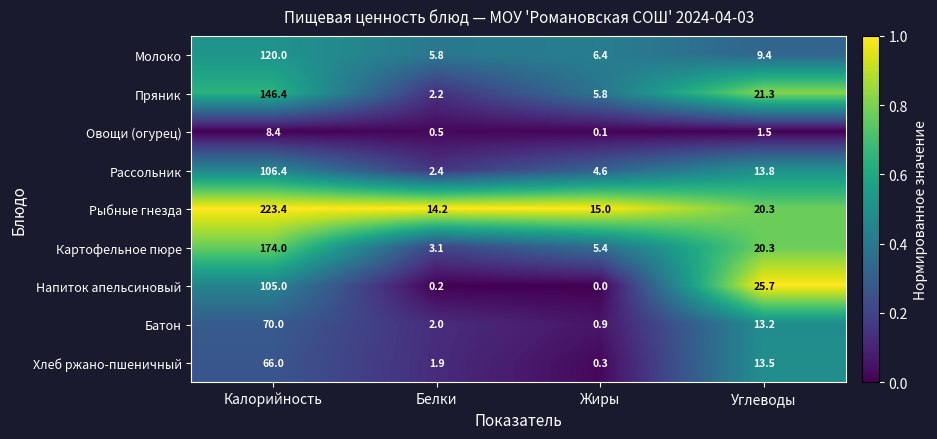

What is the difference between the highest and lowest values at Белки?

14.0